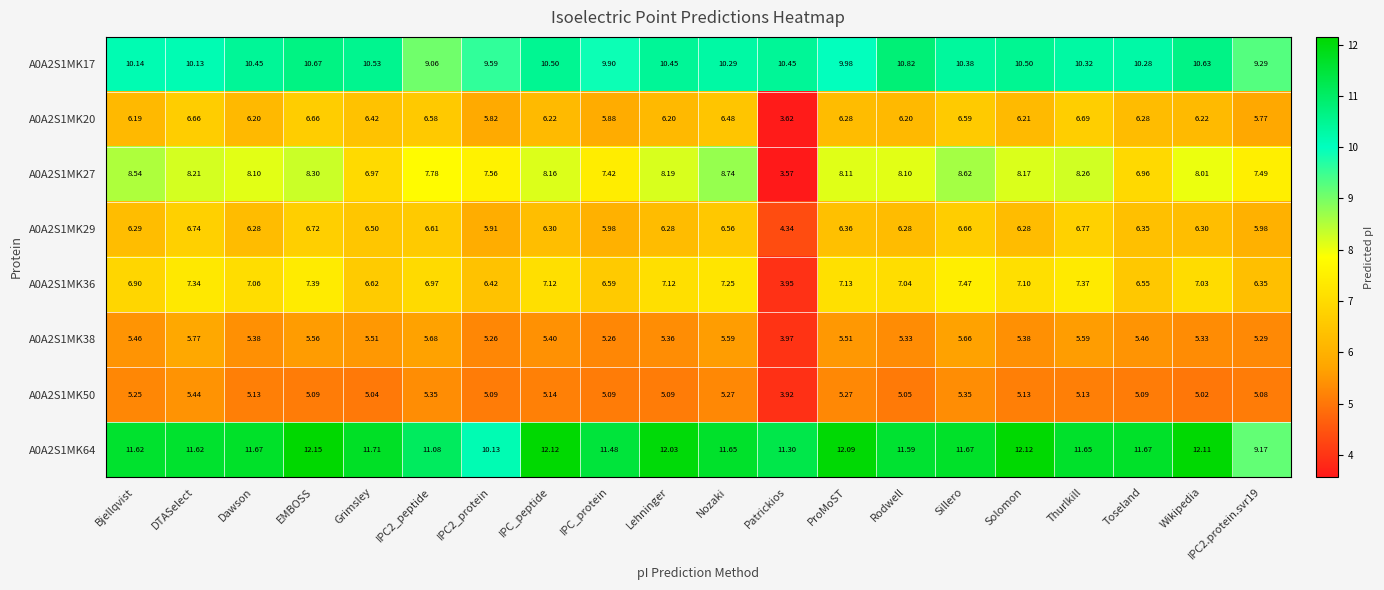

Which category has the lowest value across all series?

Patrickios